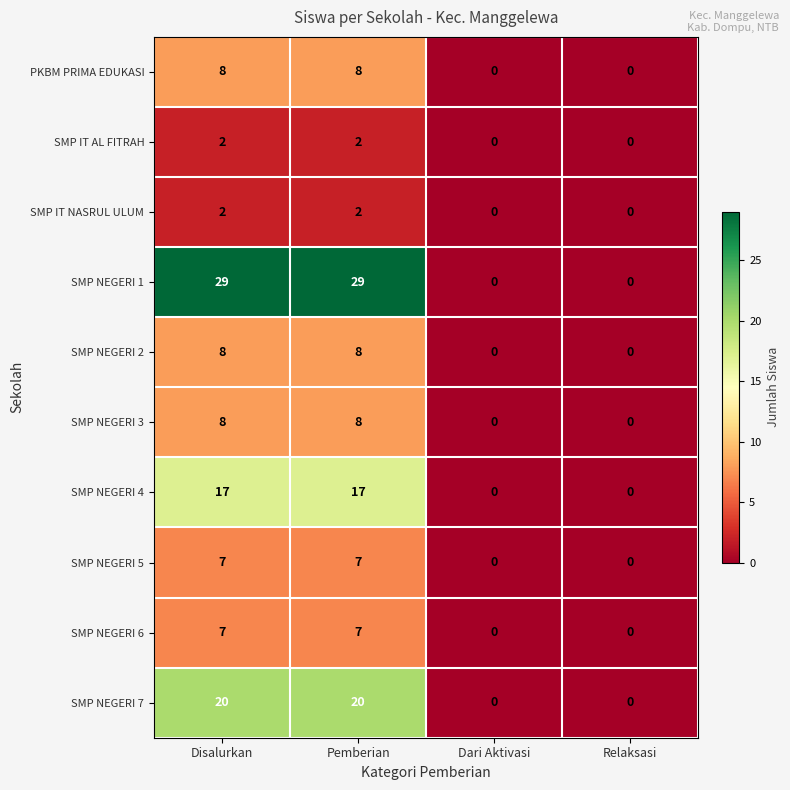

What is the total value across all series at Pemberian?

108